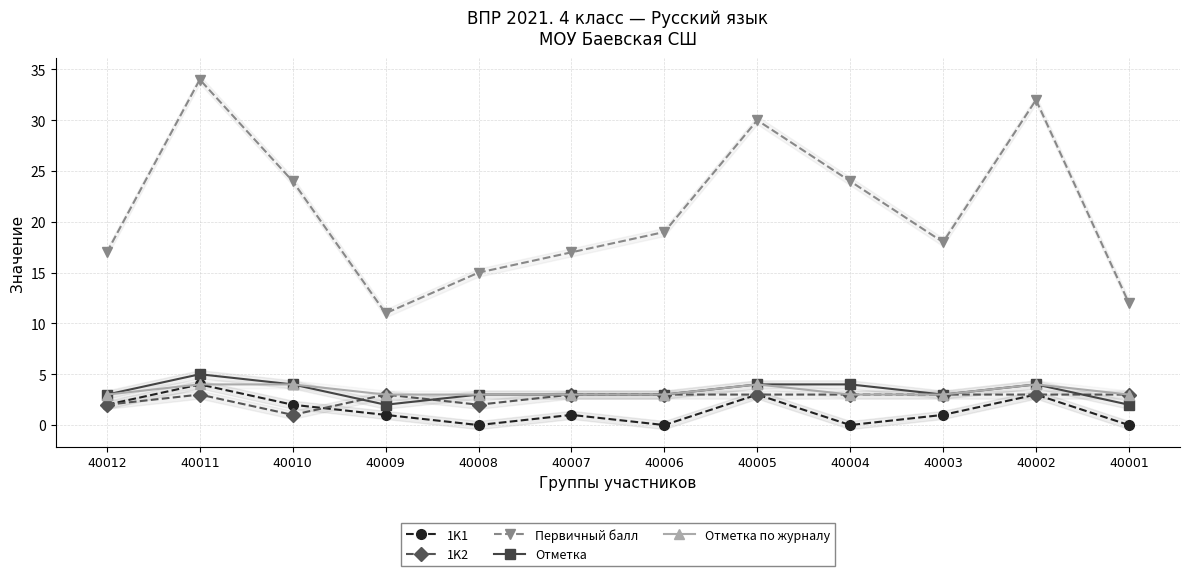

Where does the 1K1 series first go above 1?

40012